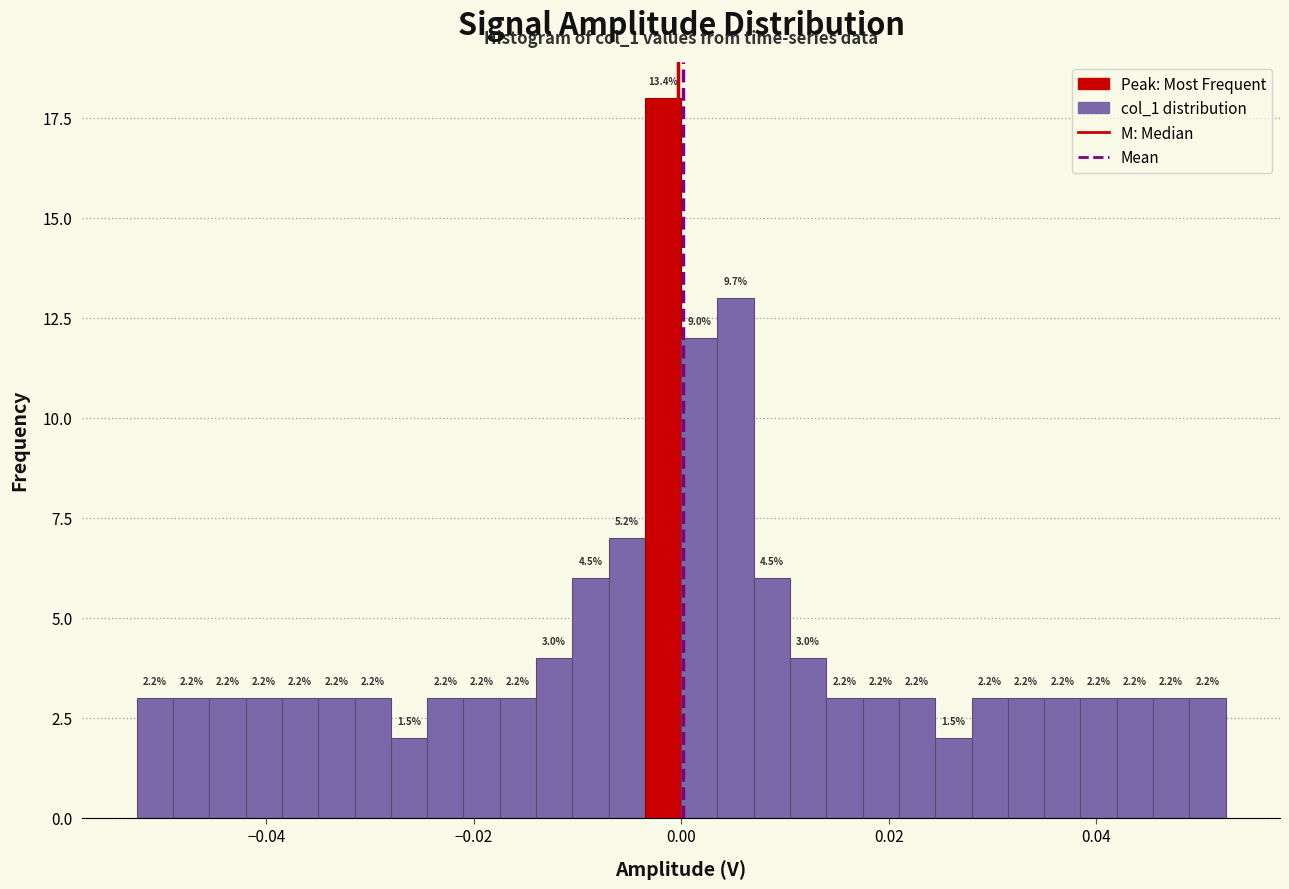

Read against the x-axis, roughly where is the centre of the tallest bar?

-0.002